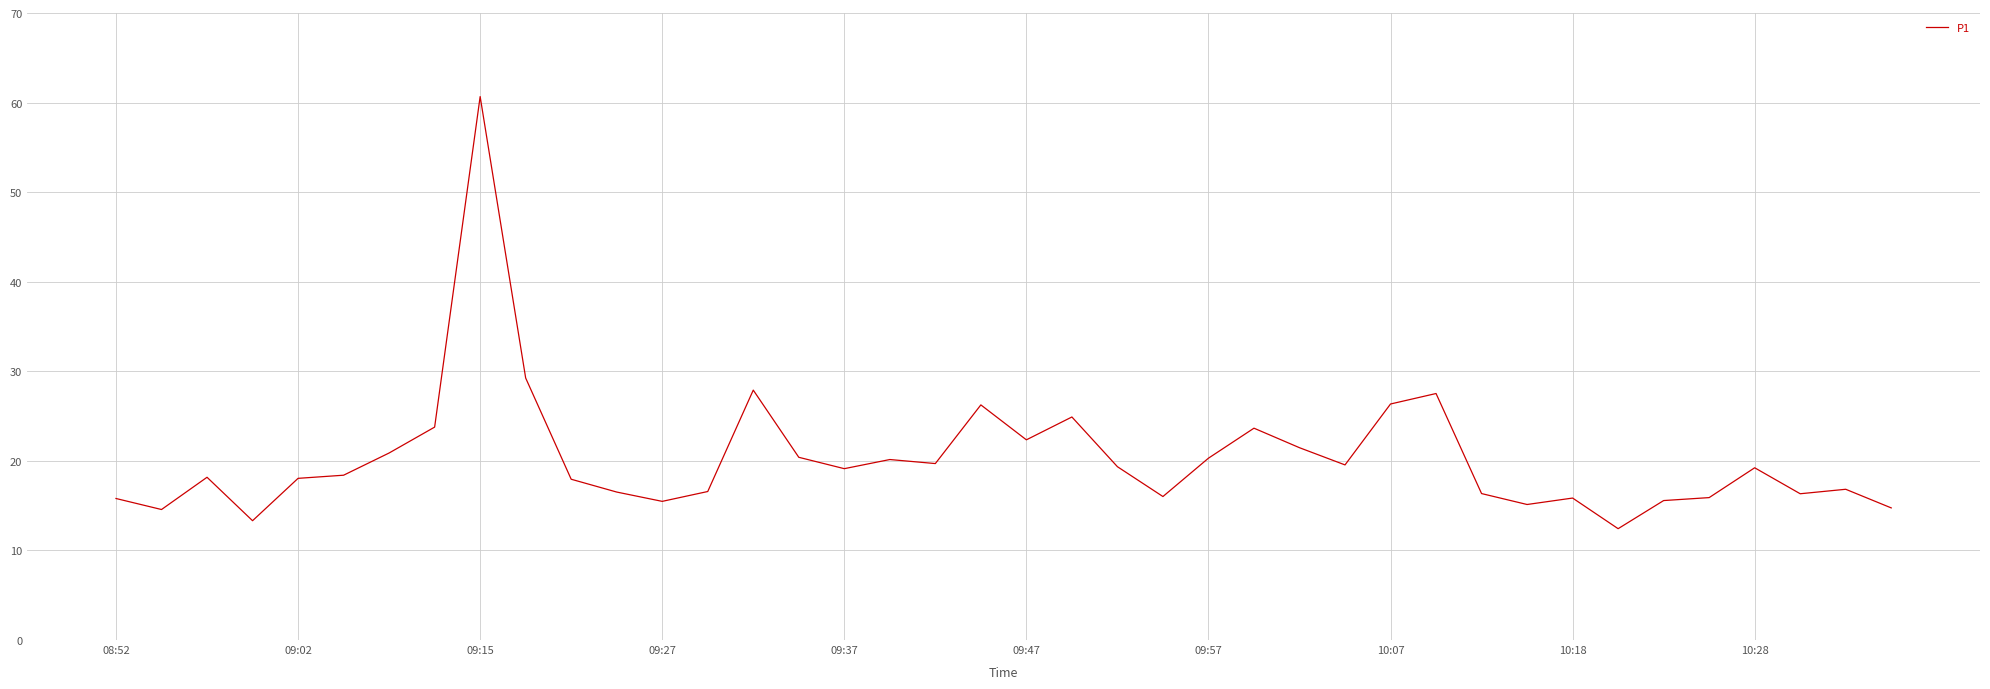

What is the difference between the maximum and minimum values?

48.2